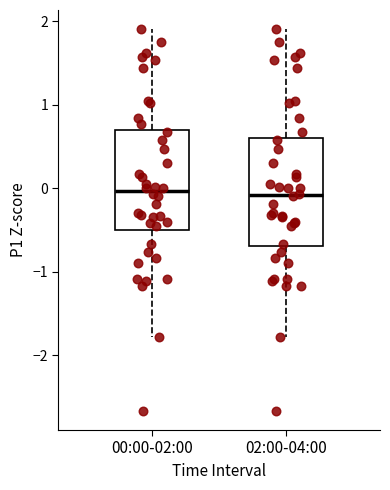

Where is the upper edge of the box for 02:00-04:00 on the y-axis? The values are not printed on the chart, so give them approximately, as read against the axis.

0.6